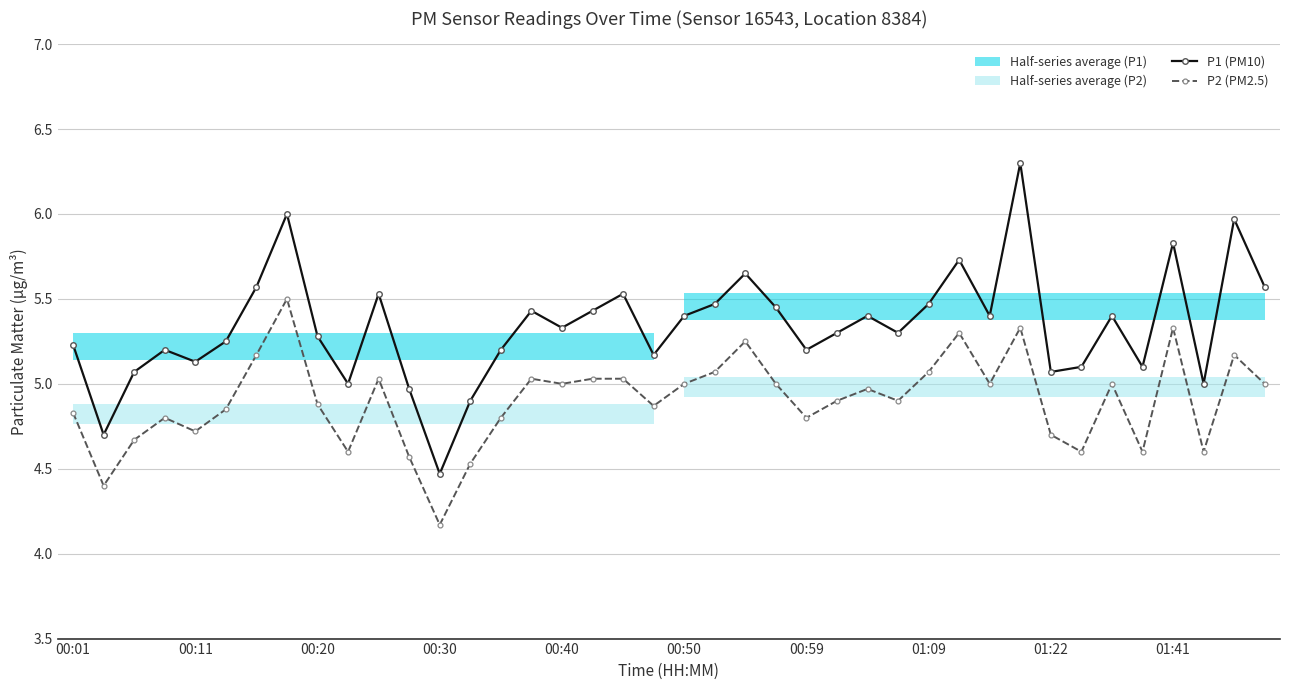

The value of P1 (PM10) at 38 is 10.3. True or false?

False